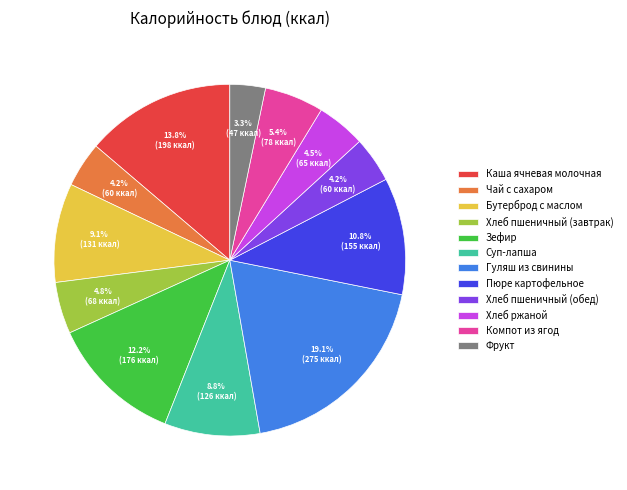

To the nearest percent, what is the difference between the largest and smallest slice percentages?

16%